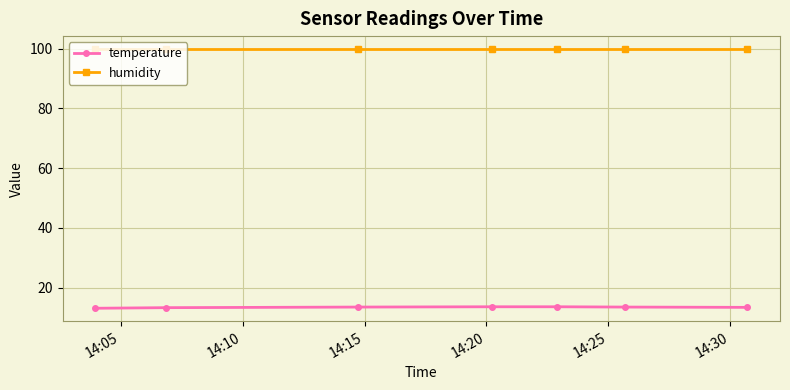

What is the value of the temperature point at the 4th from the left?

13.6